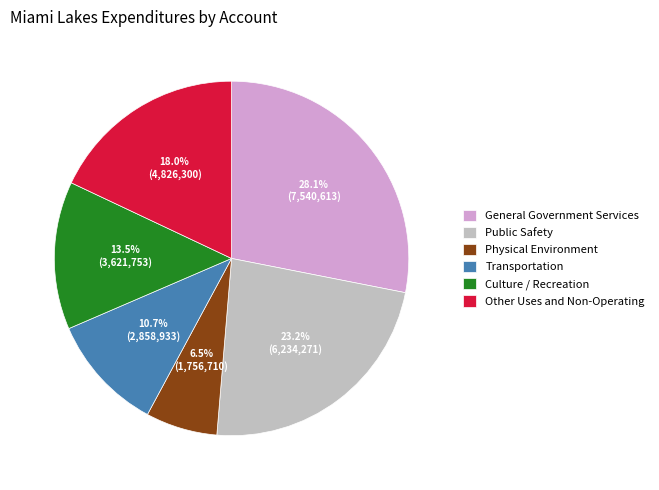

To the nearest percent, what is the difference between the largest and smallest slice percentages?

22%